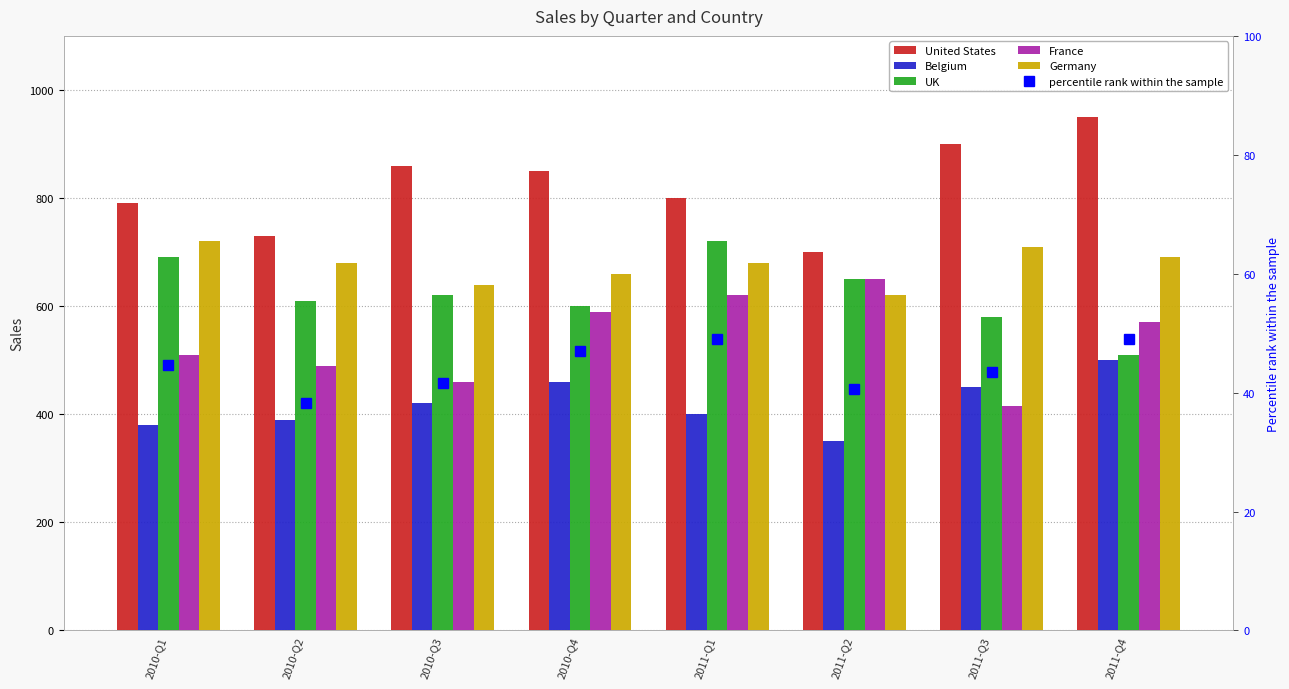

At which category does the chart reach its peak across all series?

2011-Q4